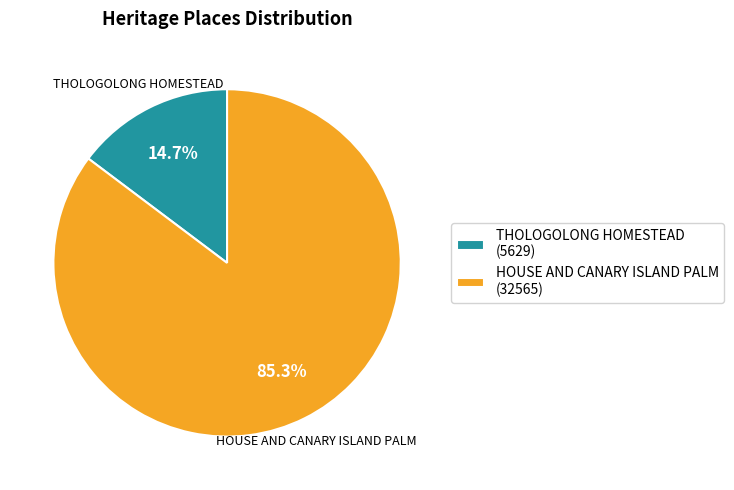

Is there a majority slice in this chart?

Yes